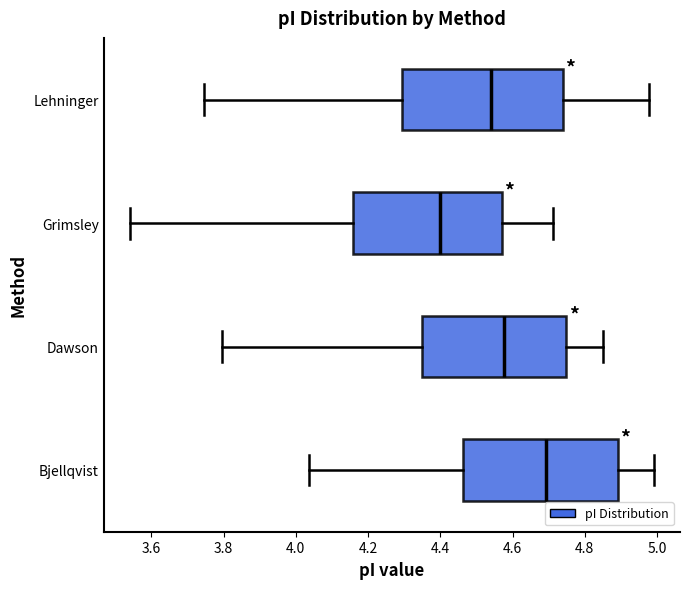

Which box has the furthest to the right median line?

Bjellqvist